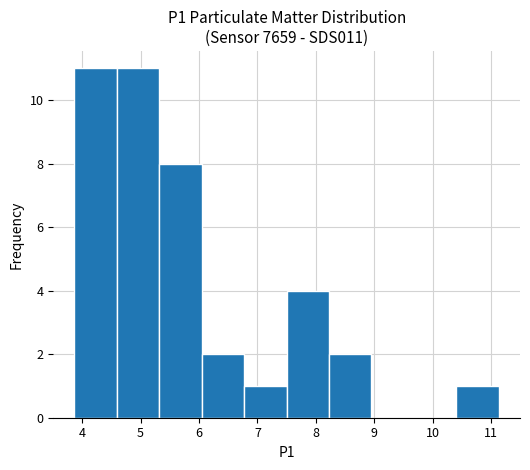

Reading left to right, transcribe this chart: for each bar, give the range it covers on the x-axis and its height. Neither the bar edges nor the heights are printed on the chart, so give them approximately, as read against the axes.

3.9 to 4.6: 11
4.6 to 5.3: 11
5.3 to 6.0: 8
6.0 to 6.8: 2
6.8 to 7.5: 1
7.5 to 8.2: 4
8.2 to 9.0: 2
9.0 to 9.7: 0
9.7 to 10.4: 0
10.4 to 11.1: 1